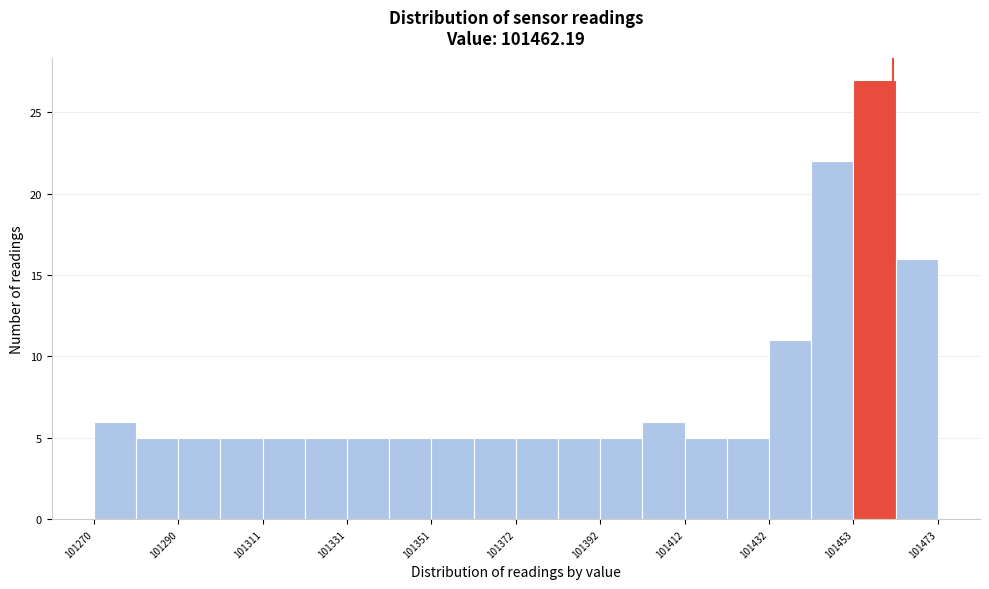

Around what value on the x-axis is the tallest bar? Give the approximate position of its centre, as read against the axis.

101460